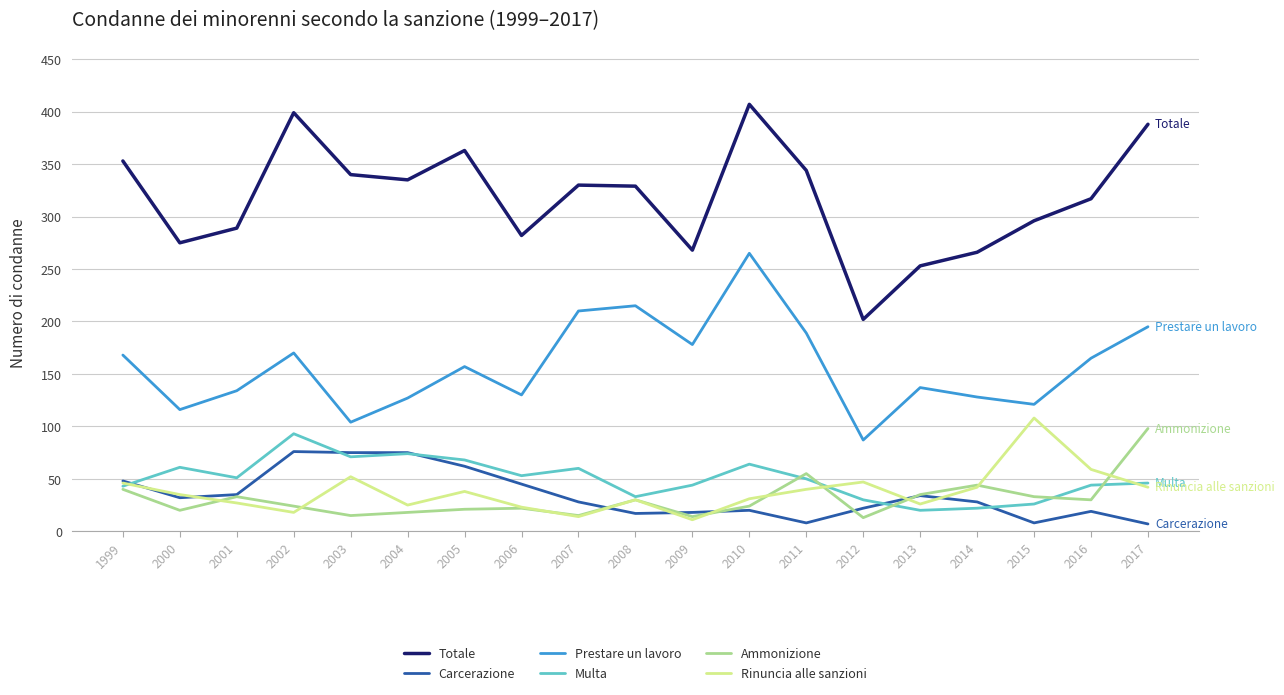

What is the difference between the highest and lowest values at 2016?

298